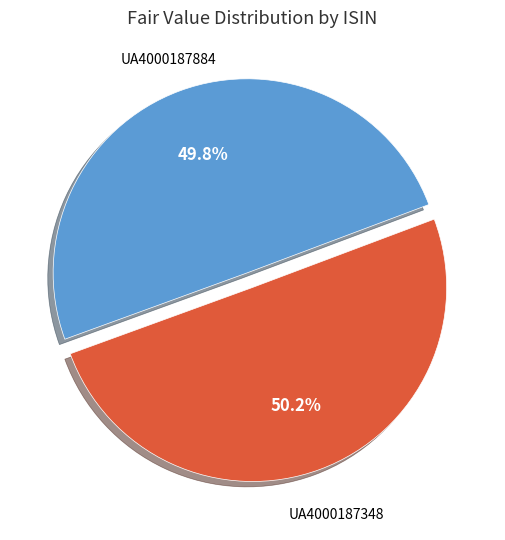

Is there a majority slice in this chart?

Yes